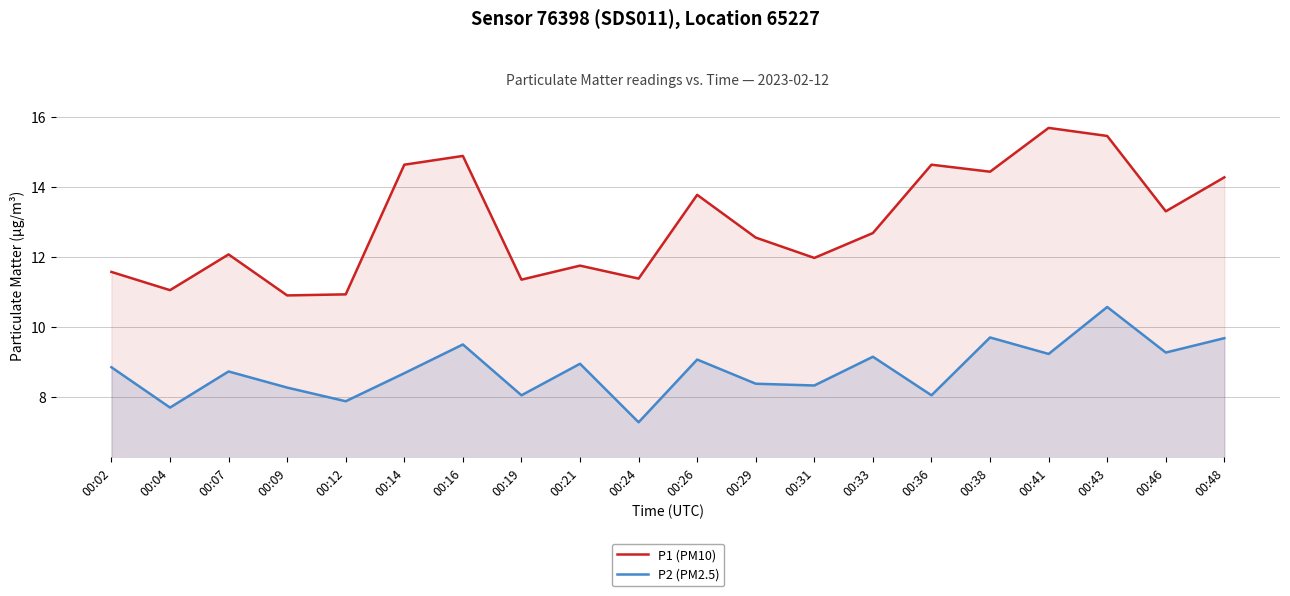

Between 00:07 and 00:24, which series saw the biggest shift?

P2 (PM2.5)